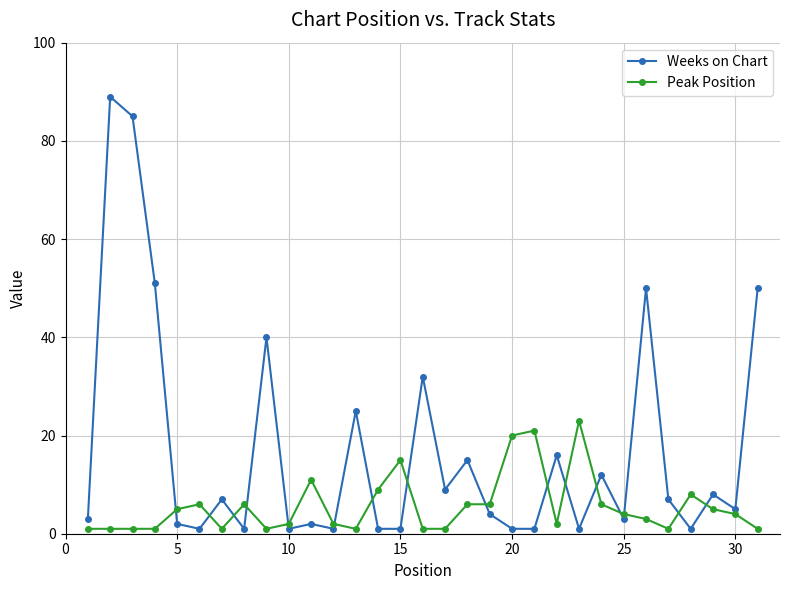

What is the value of the Peak Position point at the 29th from the left?

5